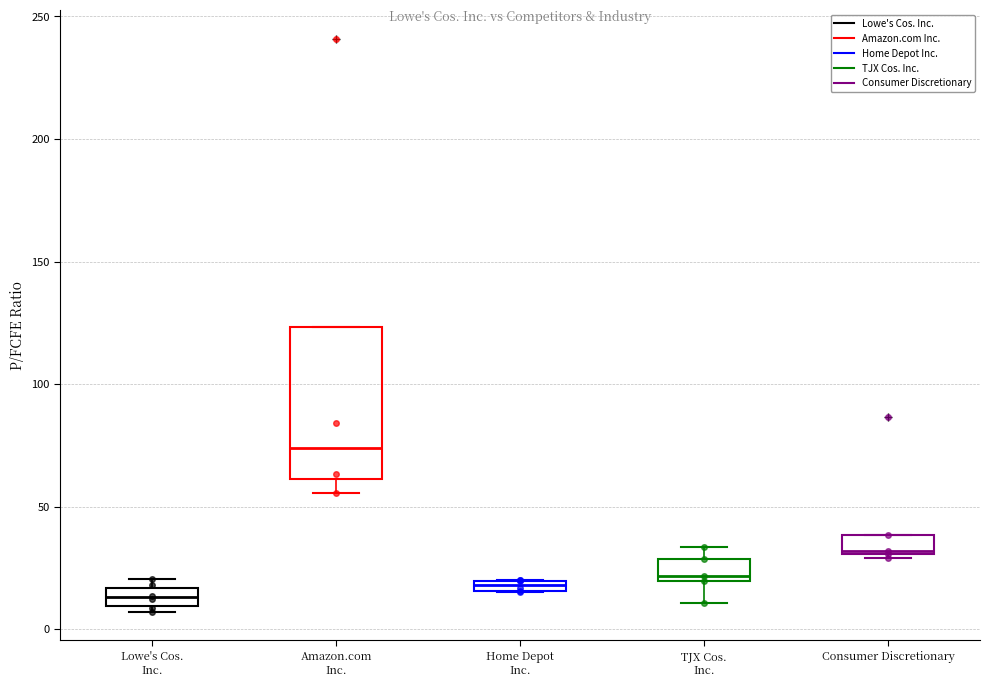

Where is the upper edge of the box for Amazon.com Inc. on the y-axis? The values are not printed on the chart, so give them approximately, as read against the axis.

125